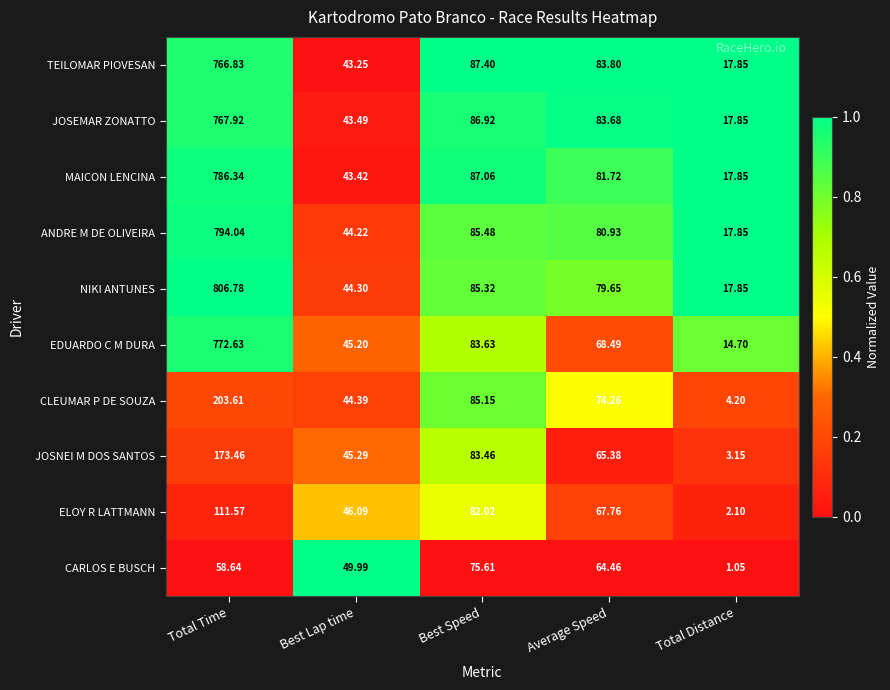

At Best Lap time, list the series in order from largest to smallest.

CARLOS E BUSCH, ELOY R LATTMANN, JOSNEI M DOS SANTOS, EDUARDO C M DURA, CLEUMAR P DE SOUZA, NIKI ANTUNES, ANDRE M DE OLIVEIRA, JOSEMAR ZONATTO, MAICON LENCINA, TEILOMAR PIOVESAN